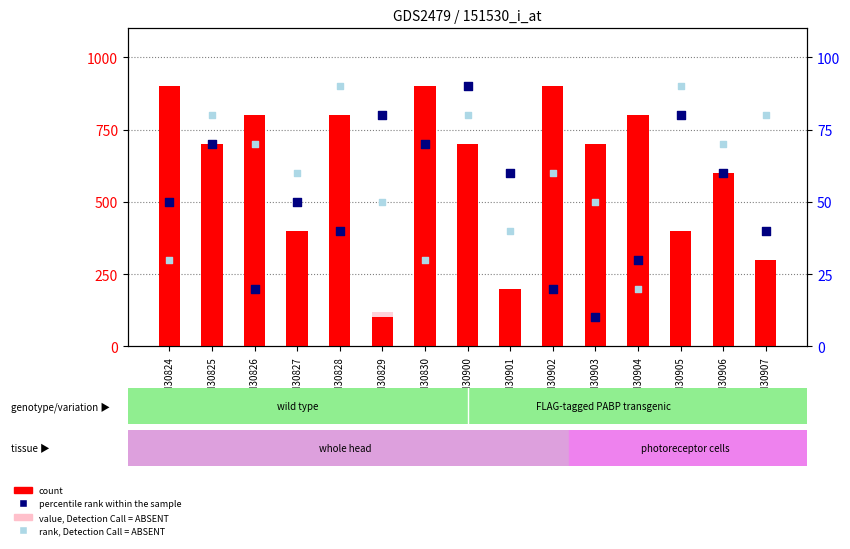

Which series contains the lowest Y value?

percentile rank within the sample